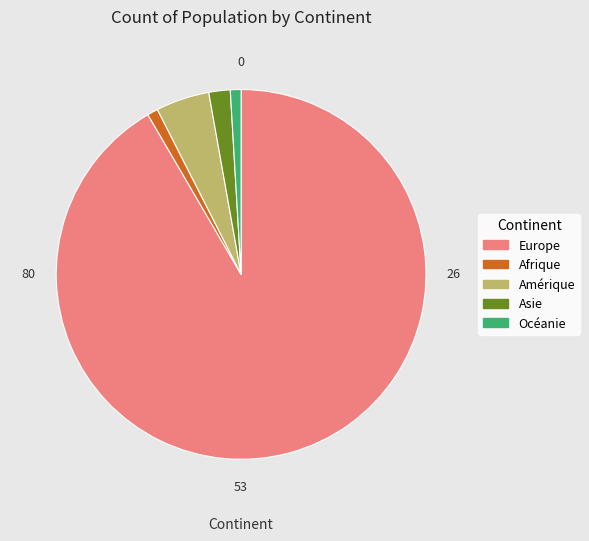

How many segments does this pie chart have?

5